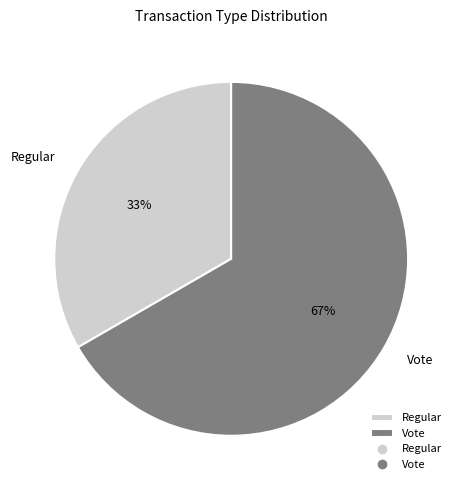

What is the ratio of the value at Vote to the value at Regular?

2.0